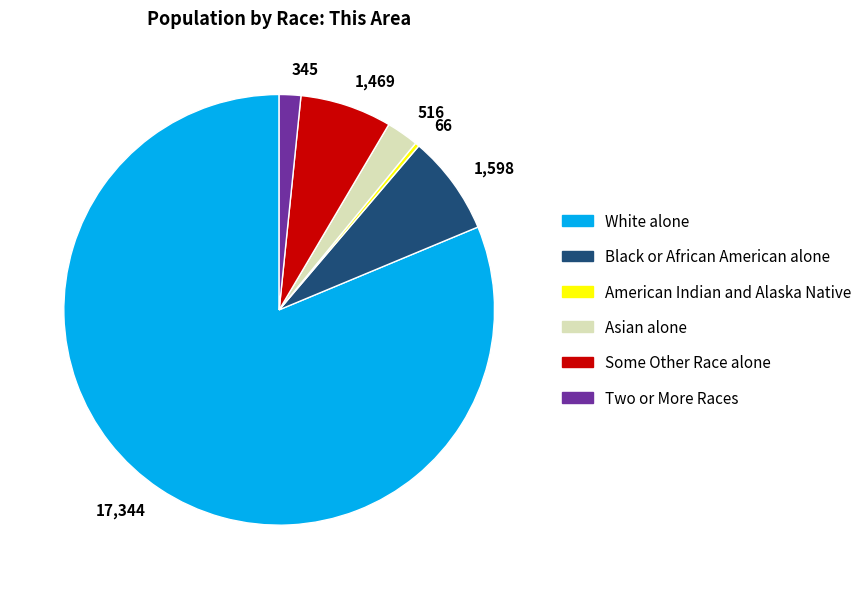

Rank the categories by value from highest to lowest.

White alone, Black or African American alone, Some Other Race alone, Asian alone, Two or More Races, American Indian and Alaska Native